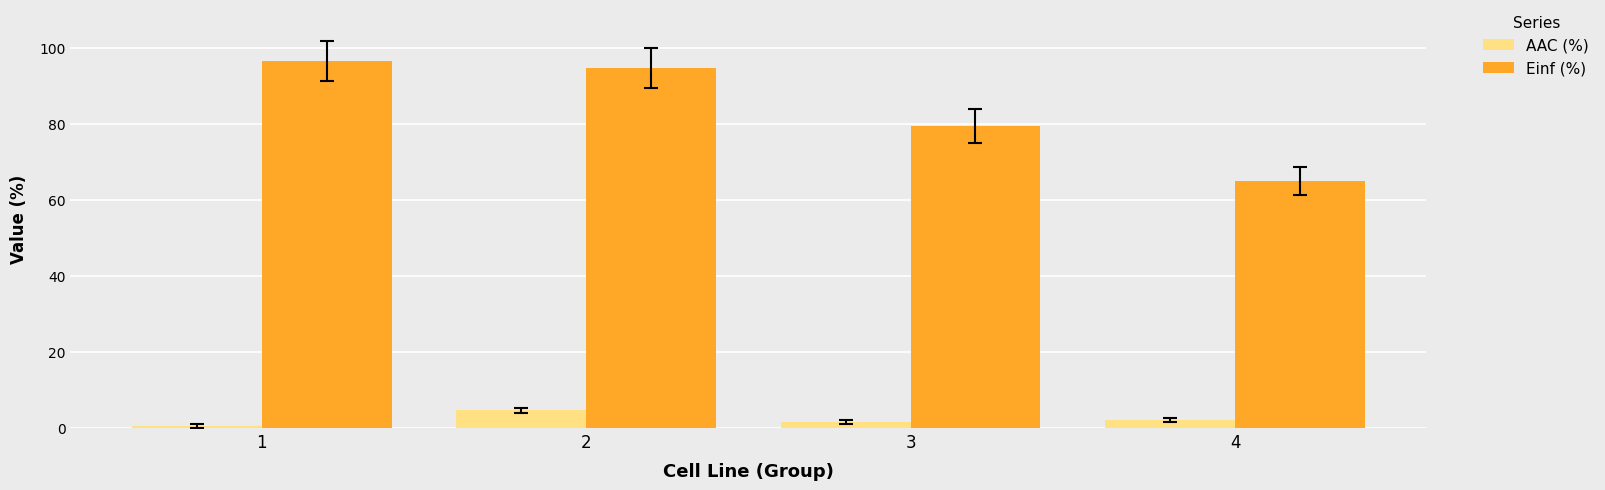

What is the minimum value shown in the chart?

0.6